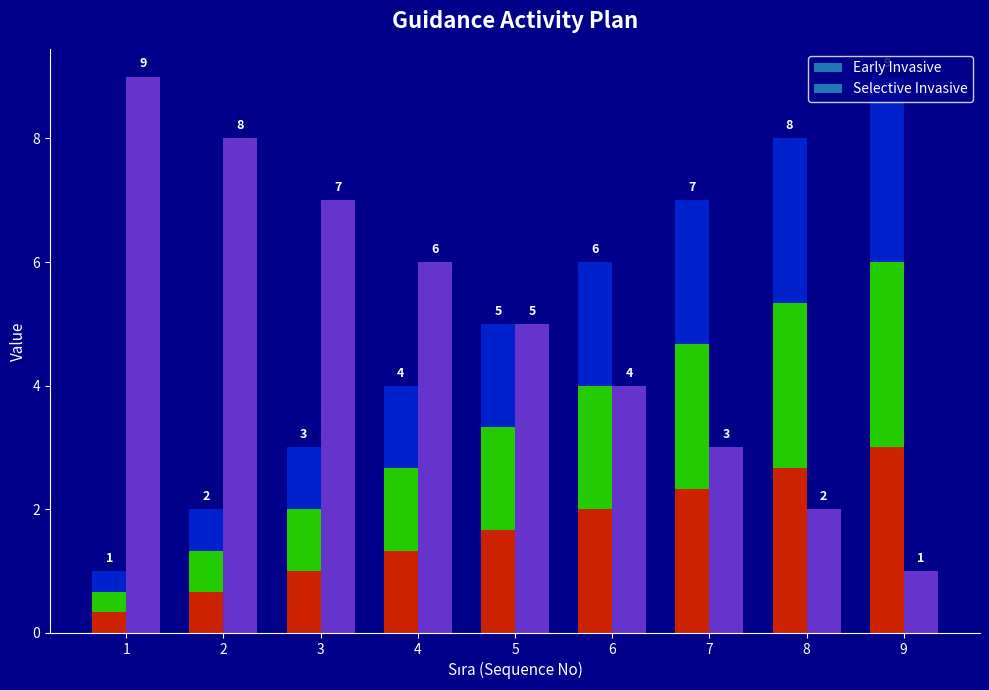

Which series has the largest range (max minus min)?

Early Invasive